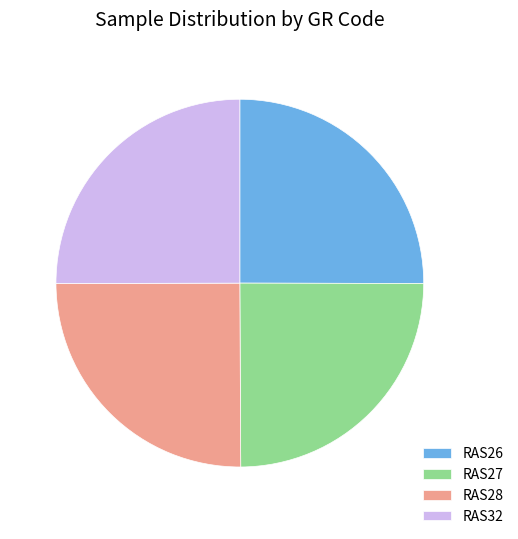

How many segments does this pie chart have?

4